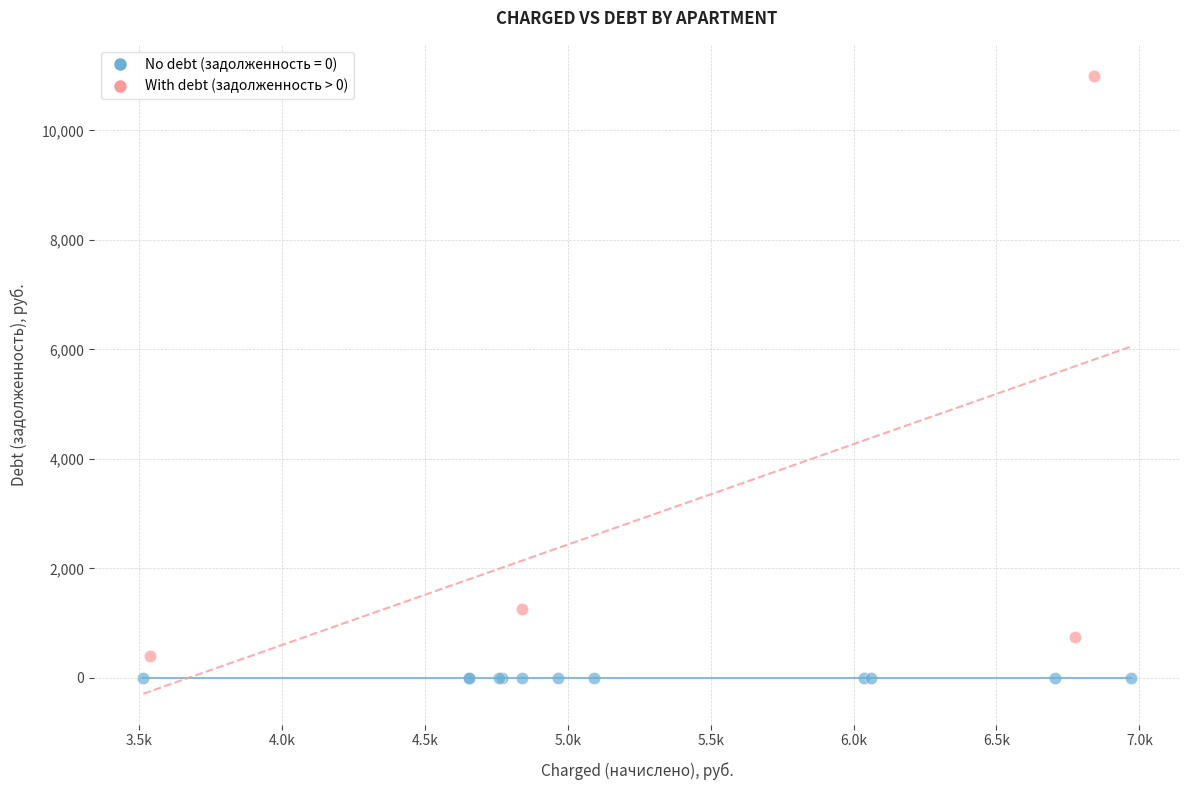

Which series reaches the maximum Y coordinate?

With debt (задолженность > 0)